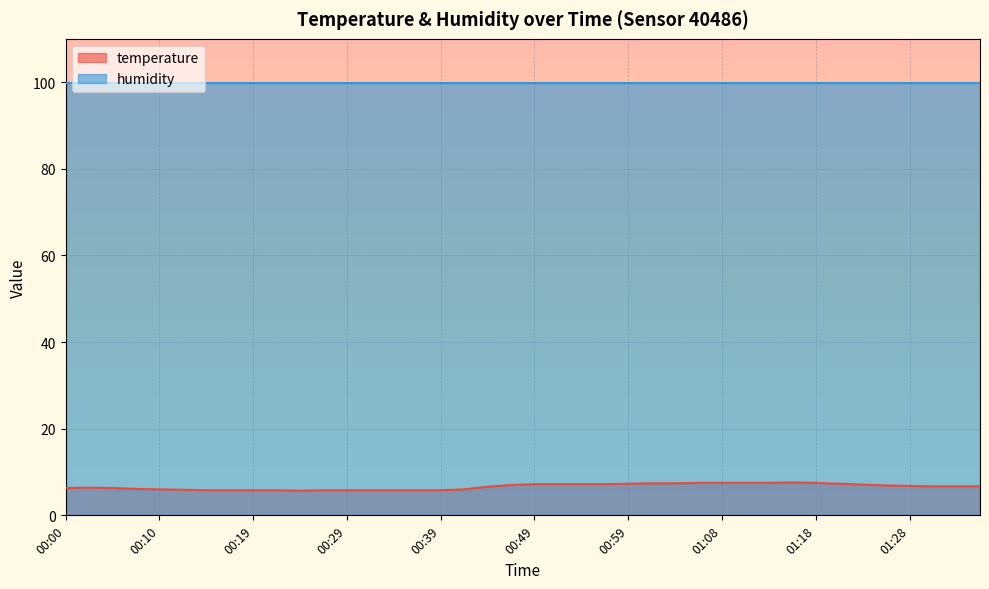

How many data points are less than 6?

12